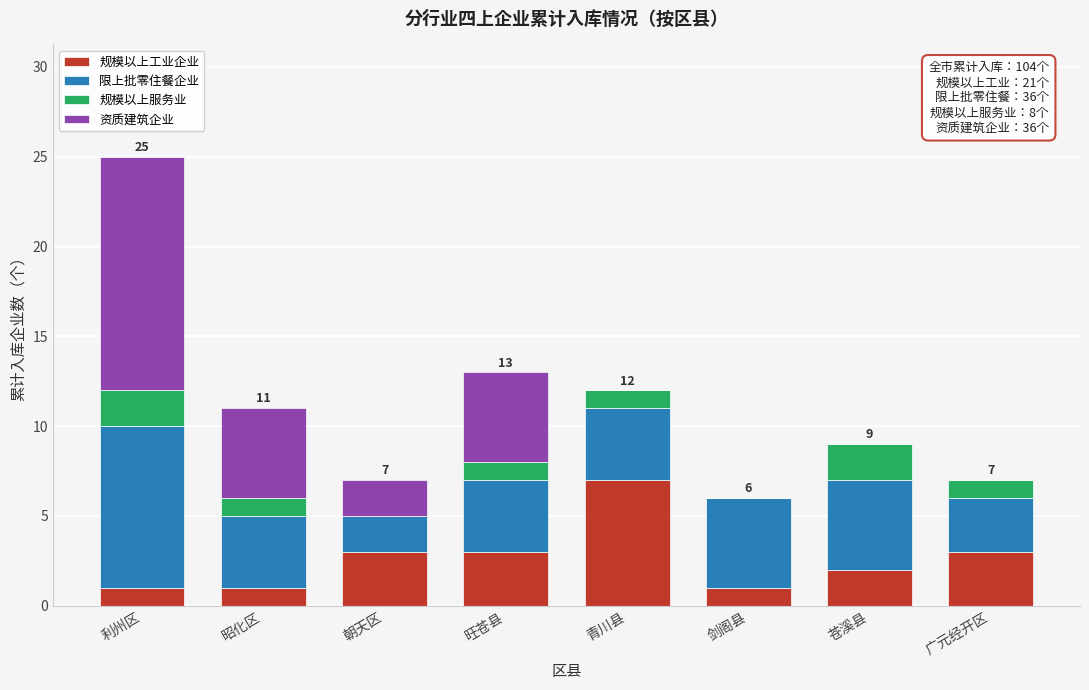

What is the sum of the 规模以上工业企业 values at 旺苍县 and 朝天区?

6